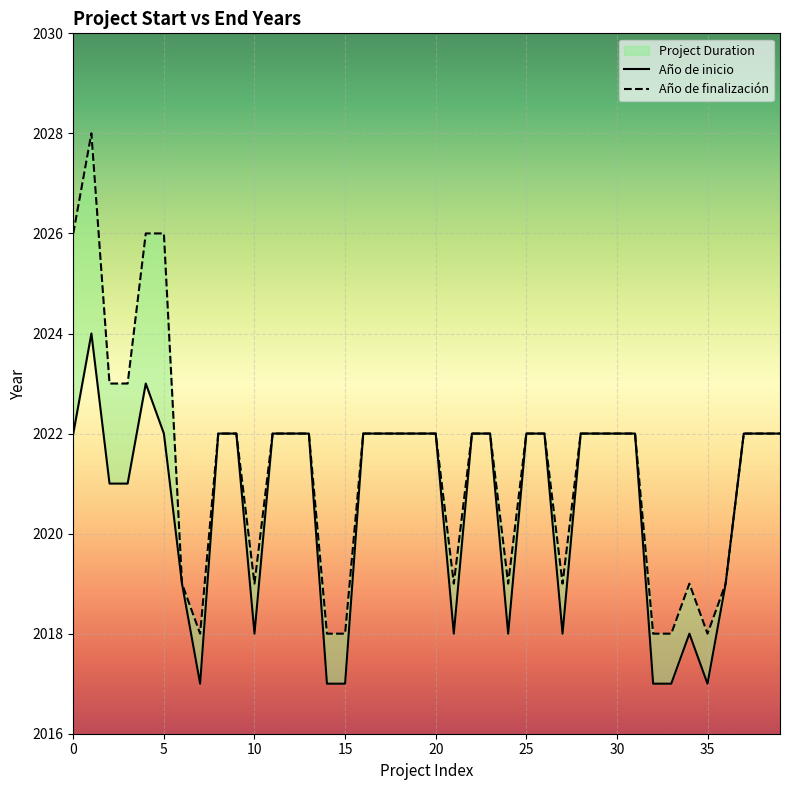

Which series has the largest range (max minus min)?

Año de finalización